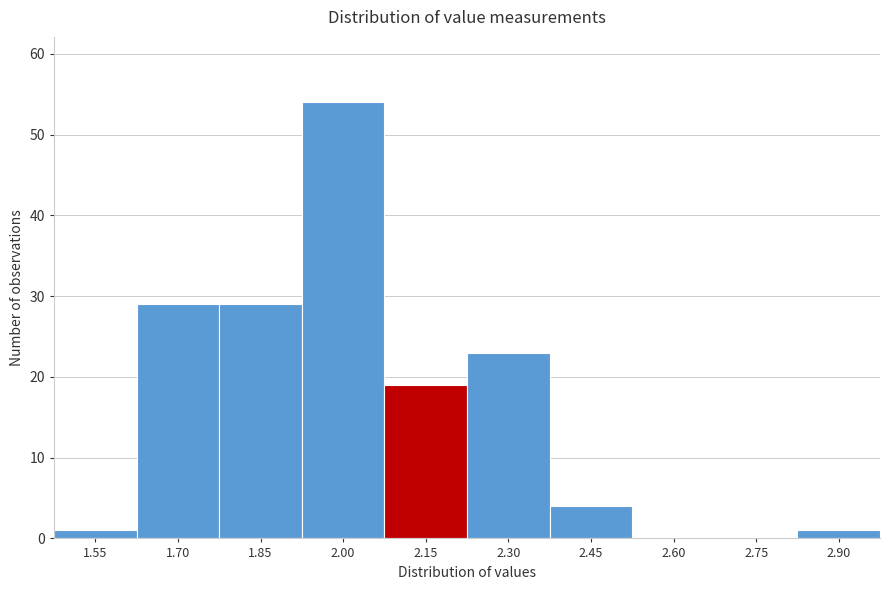

Reading right to left, list all the values displayed in this chart.

2.90=1	2.75=0	2.60=0	2.45=4	2.30=23	2.15=19	2.00=54	1.85=29	1.70=29	1.55=1